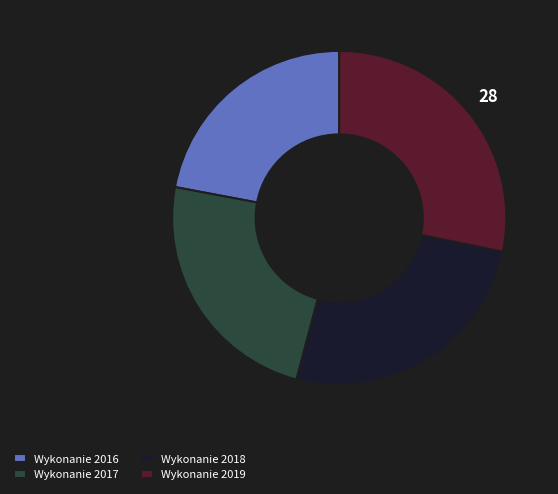

Does Wykonanie 2019 account for over 50% of the chart?

No